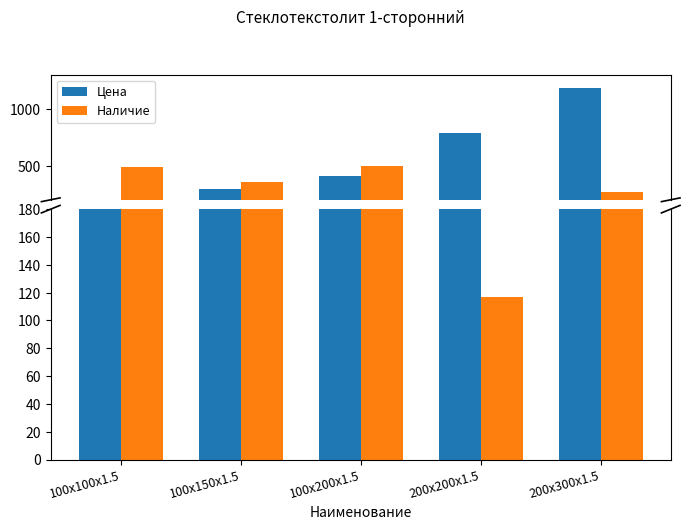

Between 200x300x1.5 and 100x150x1.5, which is larger?

200x300x1.5